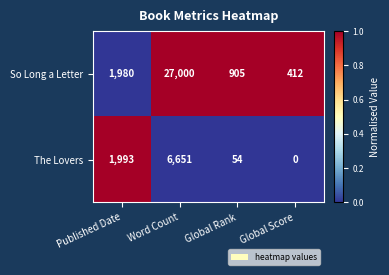

Rank the series by their average value, from highest to lowest.

So Long a Letter, The Lovers